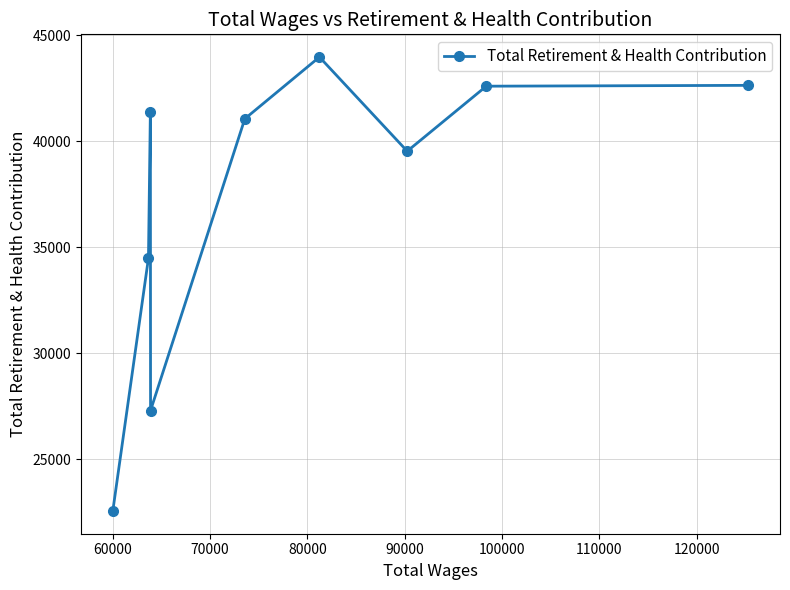

What is the minimum value shown in the chart?

22550